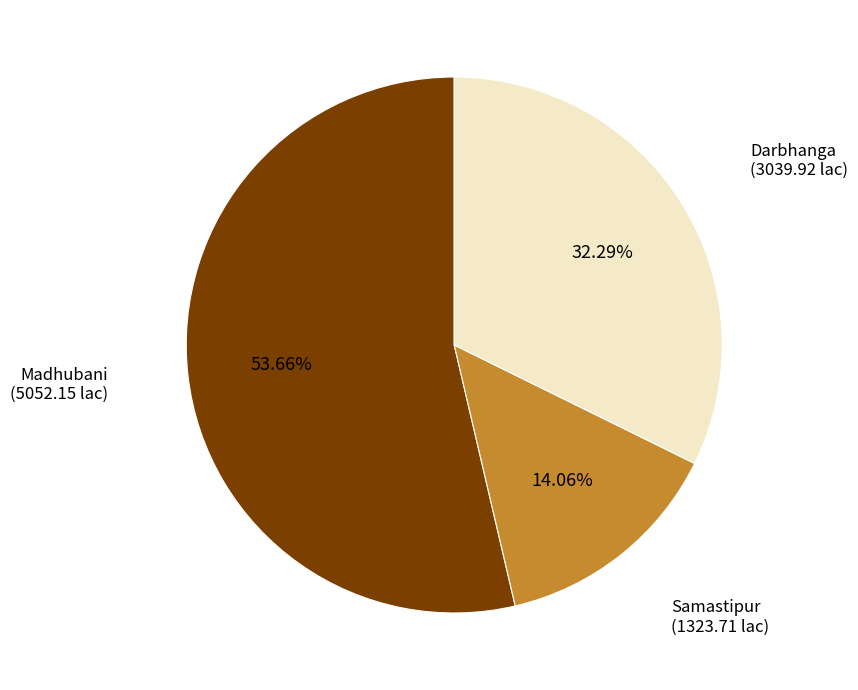

To the nearest percent, what is the average slice percentage?

33%